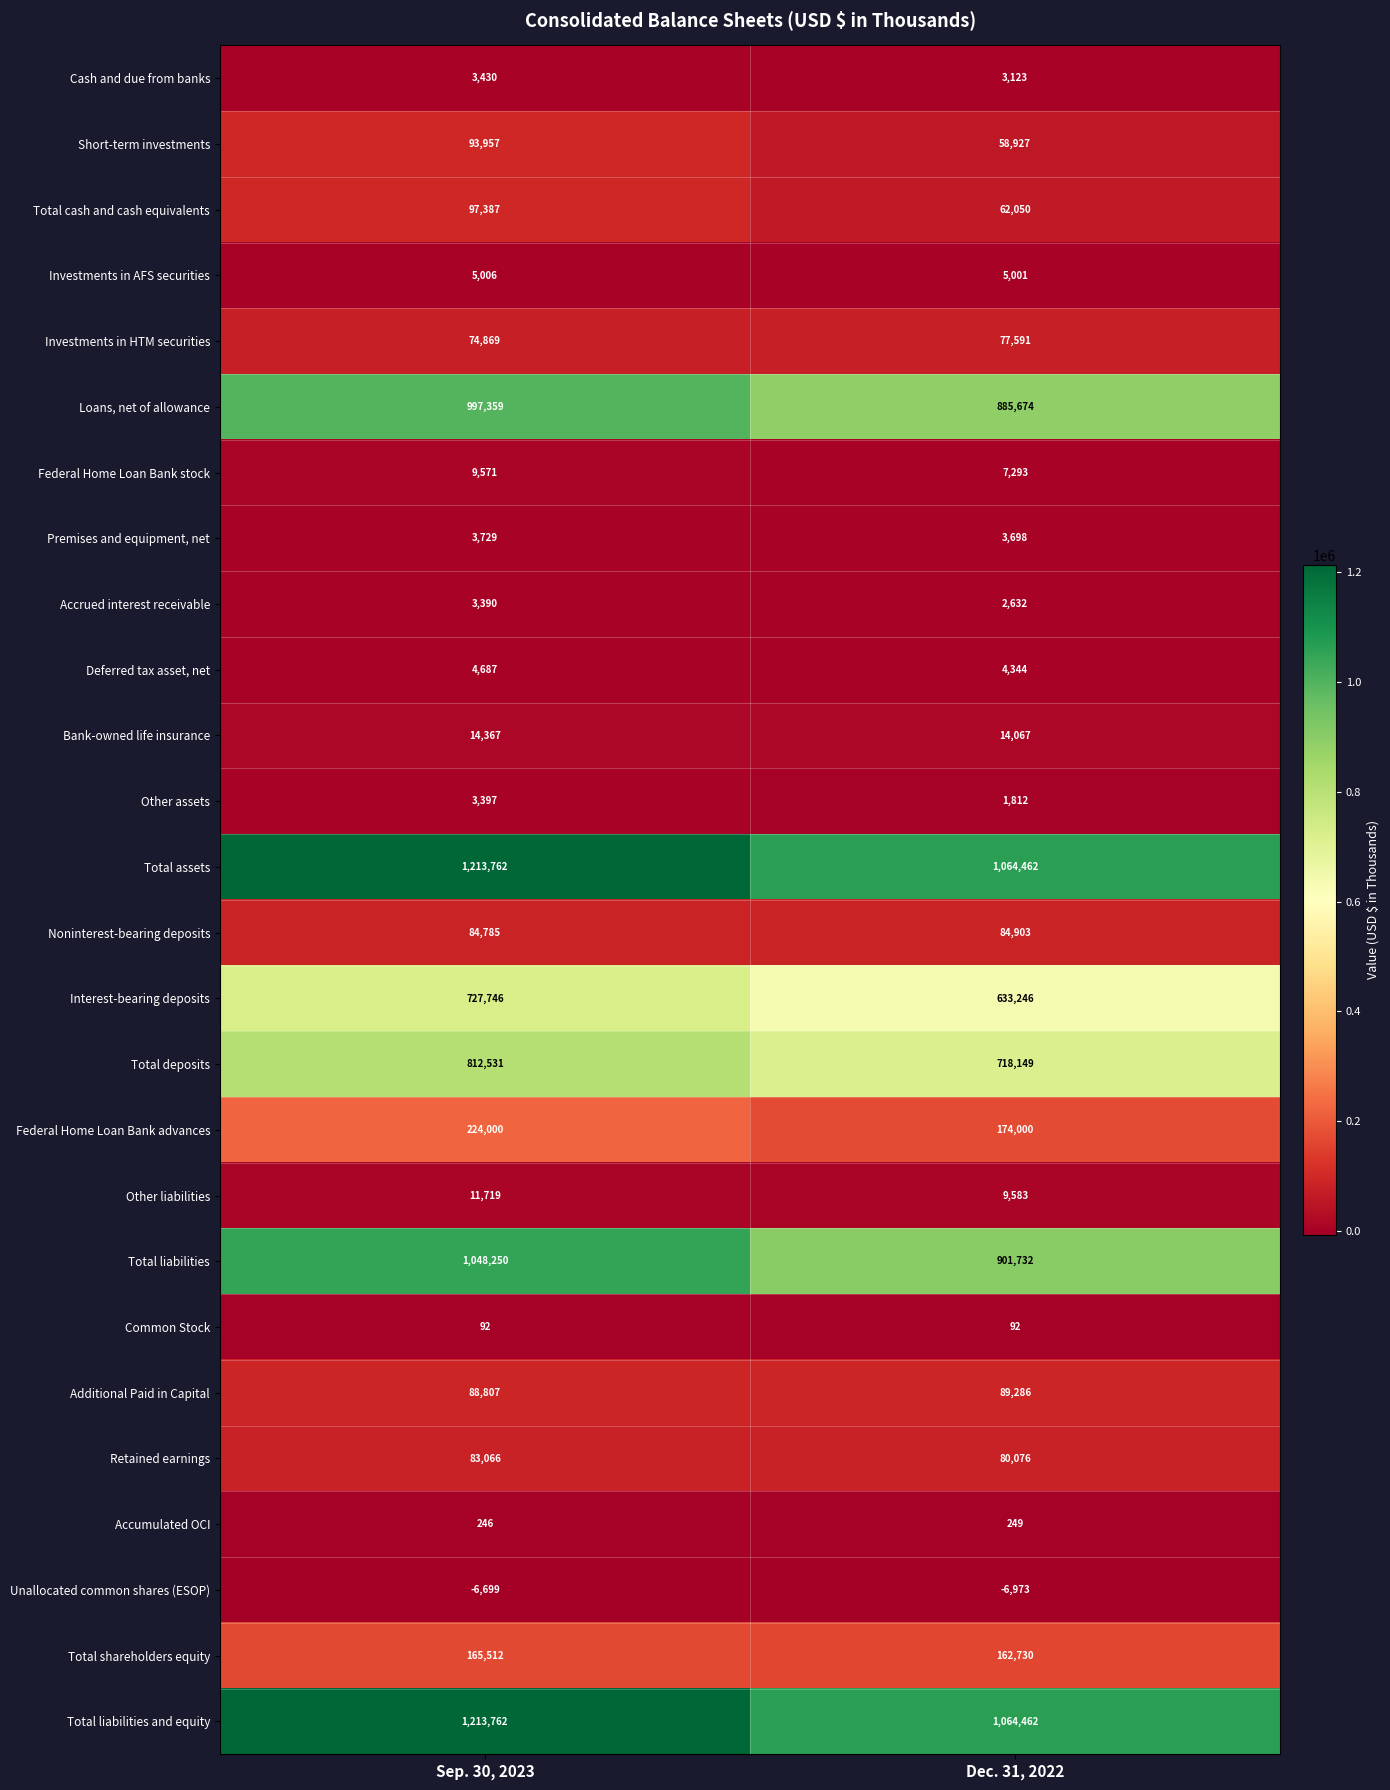

At which category does the chart reach its peak across all series?

Sep. 30, 2023